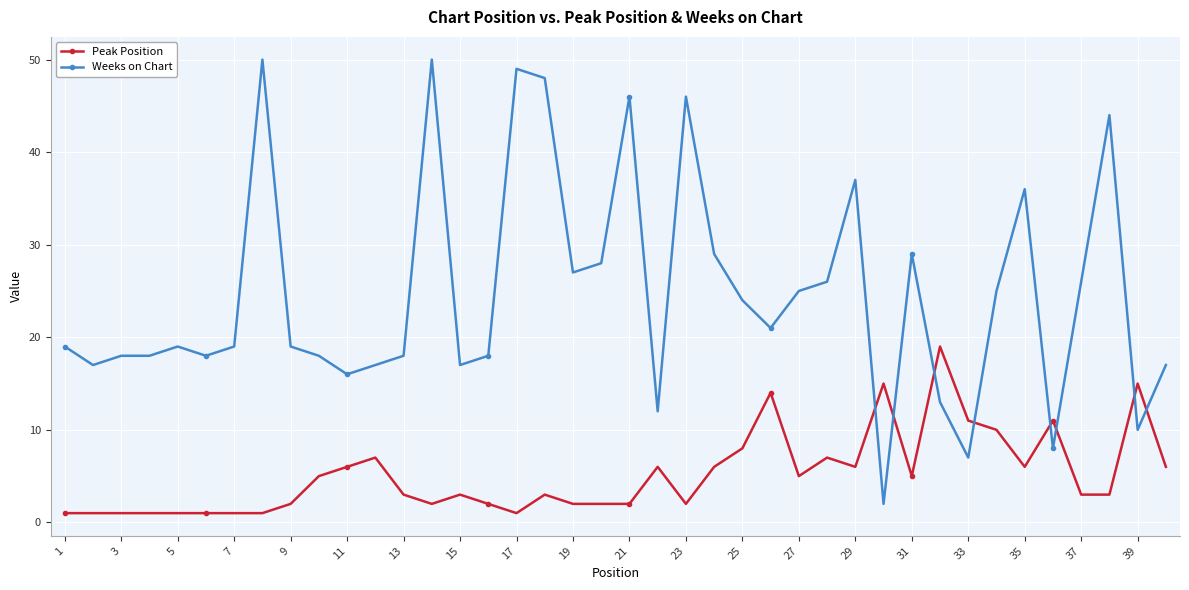

What is the greatest value displayed?

50